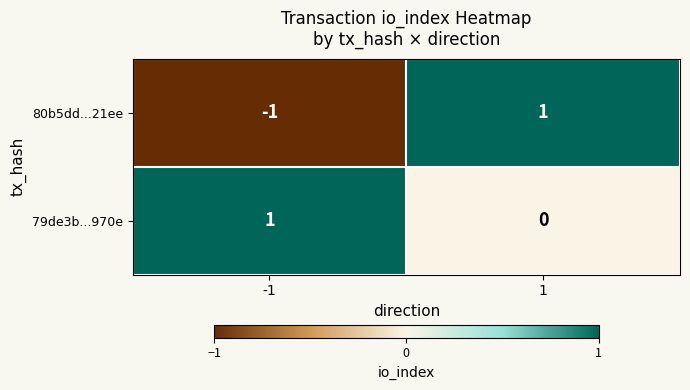

Which series has the widest spread of values?

80b5dd...21ee